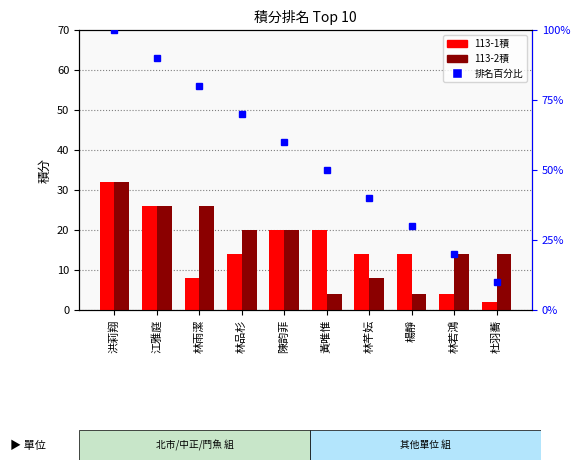

How many data points in 113-1積 are less than 14?

3